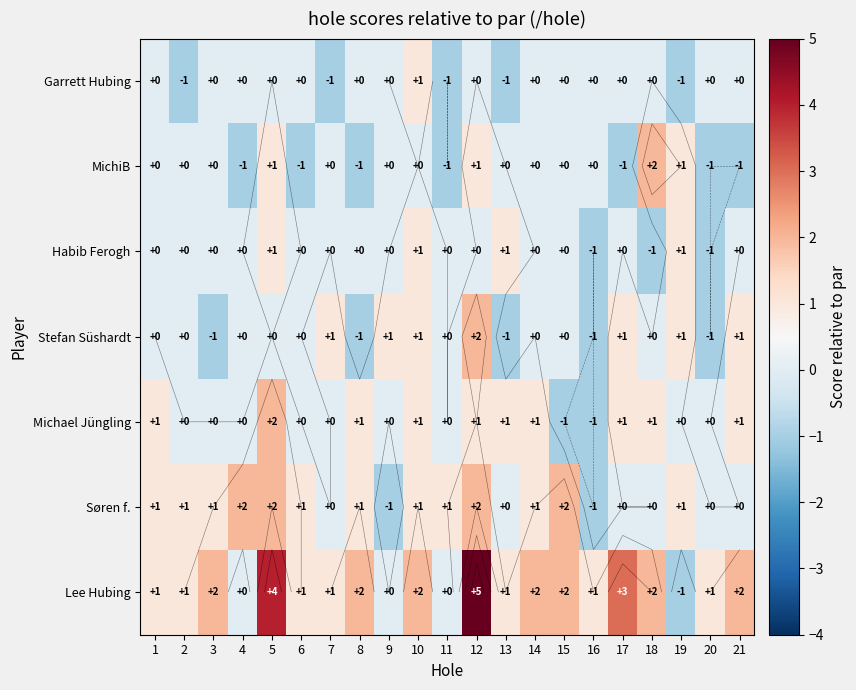

Is it true that Lee Hubing equals 5 at 12?

True